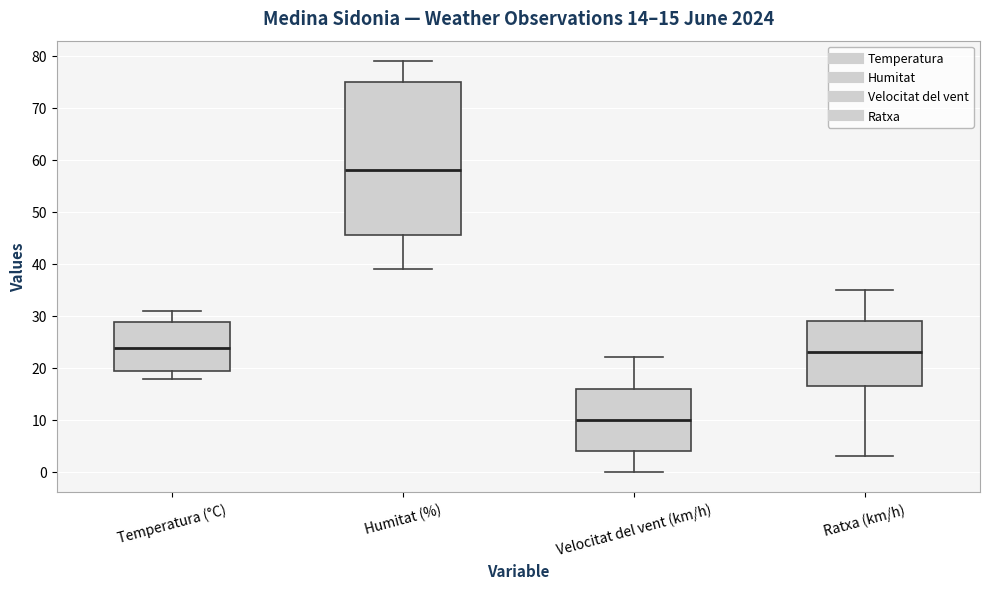

Comparing the boxes themselves (not the whiskers), which one is the tallest?

Humitat (%)